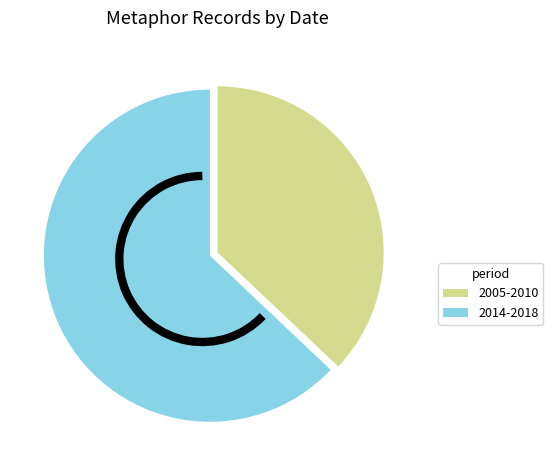

Which category has the smallest portion of the pie?

2005-2010